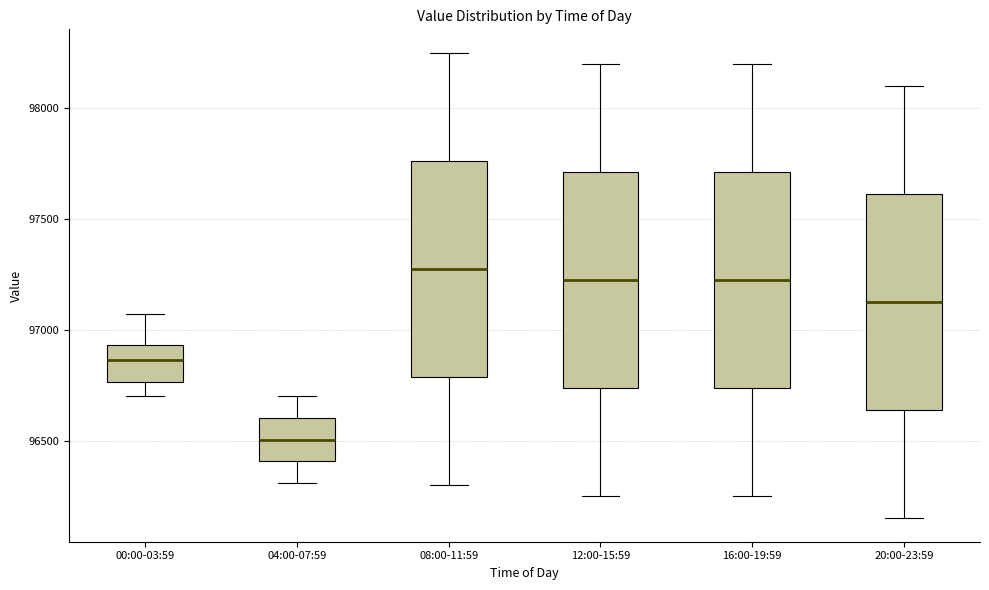

Reading left to right, read every box against the y-axis: the position of its median line, the range the box covers, and the ends of its whiskers. The values are not printed on the chart, so give them approximately, as read against the axis.

00:00-03:59: median 96850, box 96750 to 96950, whiskers 96700 to 97050
04:00-07:59: median 96500, box 96400 to 96600, whiskers 96300 to 96700
08:00-11:59: median 97300, box 96800 to 97750, whiskers 96300 to 98250
12:00-15:59: median 97250, box 96750 to 97700, whiskers 96250 to 98200
16:00-19:59: median 97250, box 96750 to 97700, whiskers 96250 to 98200
20:00-23:59: median 97150, box 96650 to 97600, whiskers 96150 to 98100